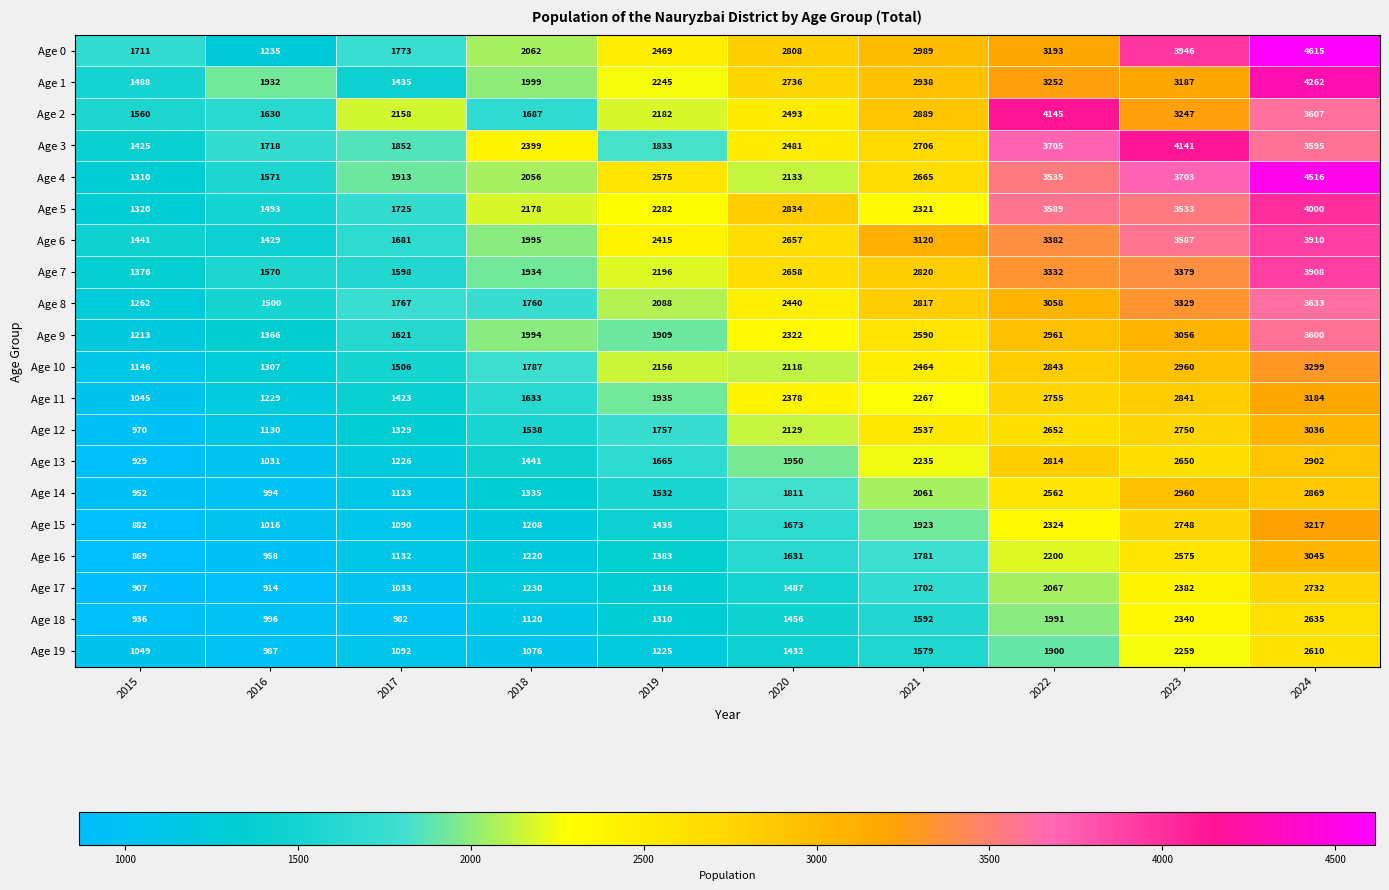

Which series has the largest range (max minus min)?

Age 0